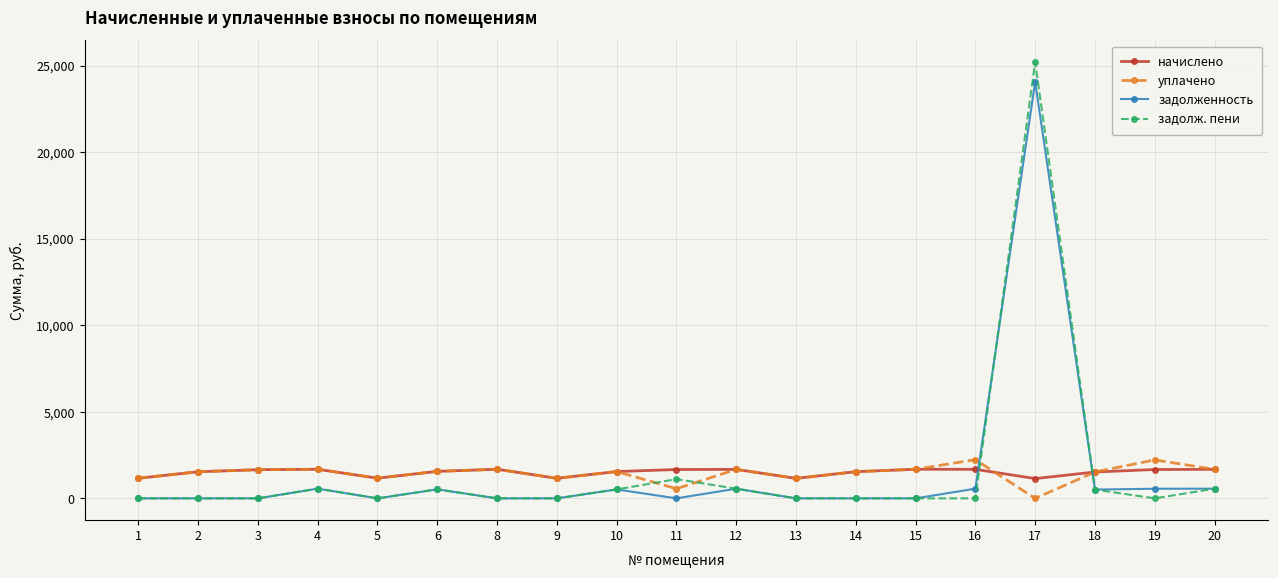

What is the value of the уплачено point at the 11th from the left?

1673.9